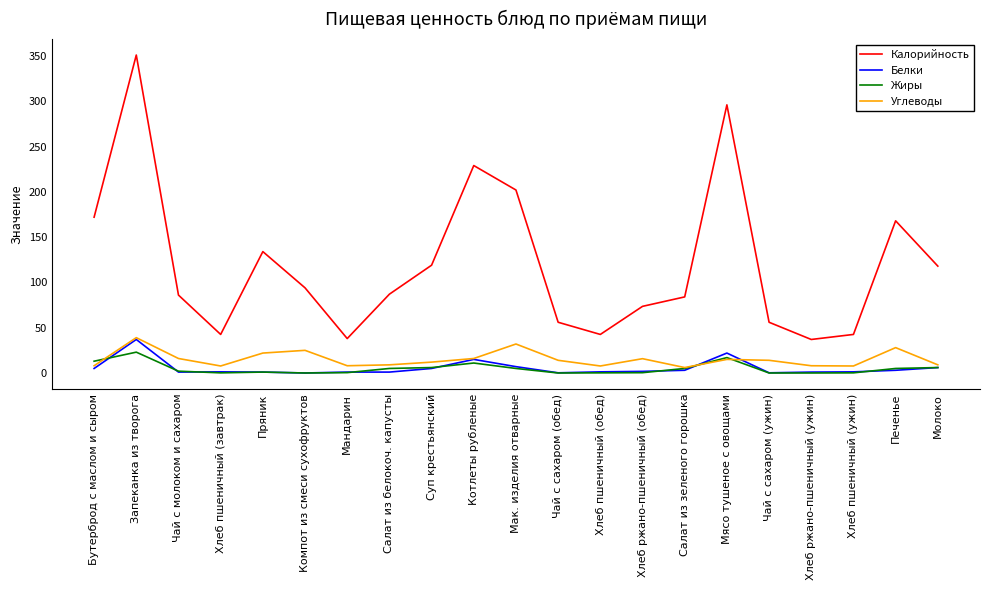

At which category does the chart reach its peak across all series?

Запеканка из творога